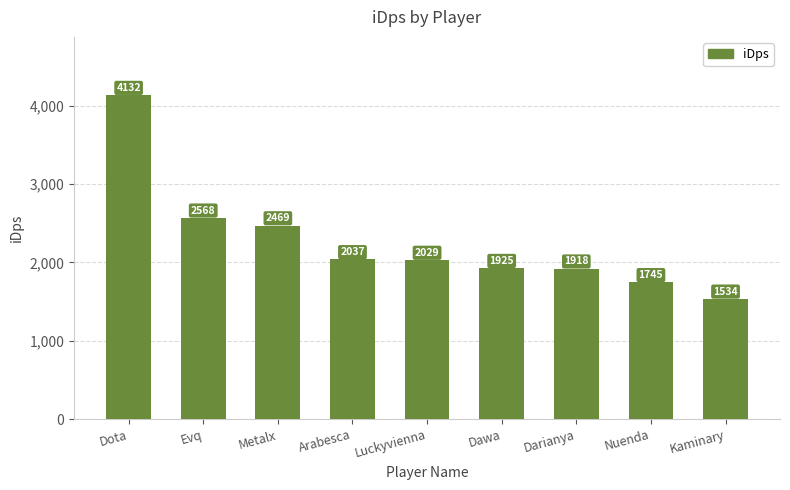

At which category does the chart reach its peak across all series?

Dota